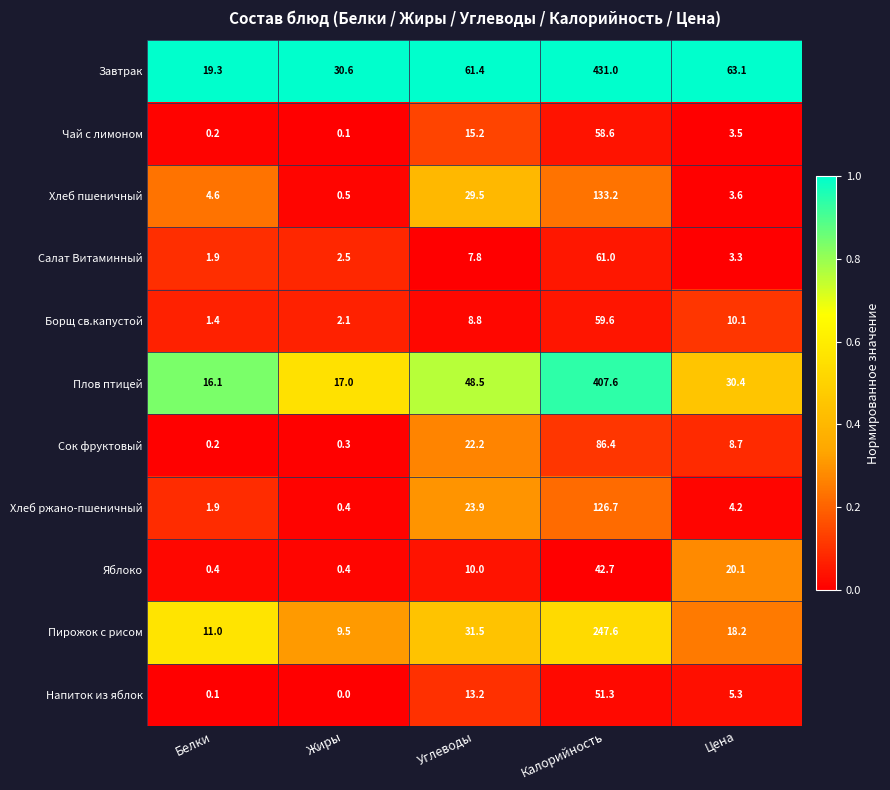

Which label corresponds to the smallest value in the chart?

Жиры